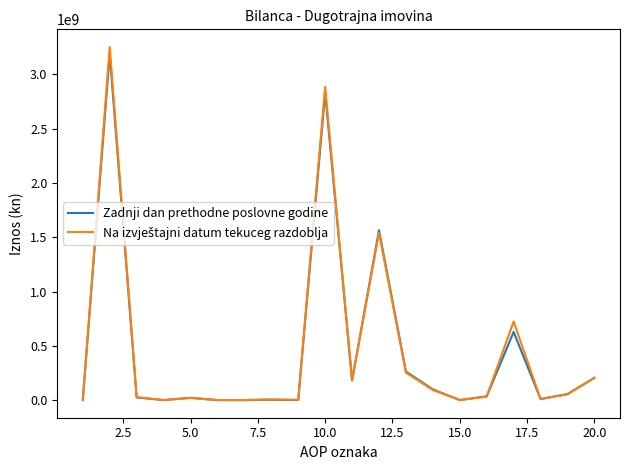

What is the maximum value shown in the chart?

3252312677